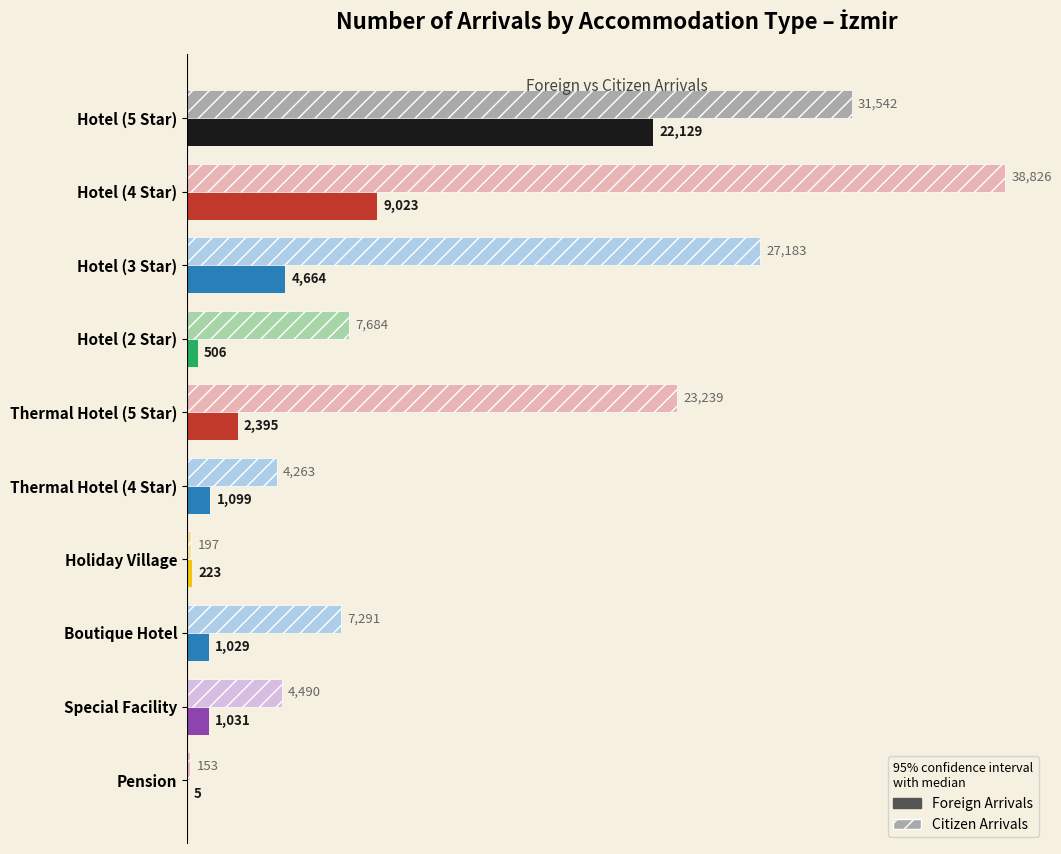

Is the value of Foreign Arrivals at Thermal Hotel (4 Star) greater than the value of Citizen Arrivals at Pension?

Yes